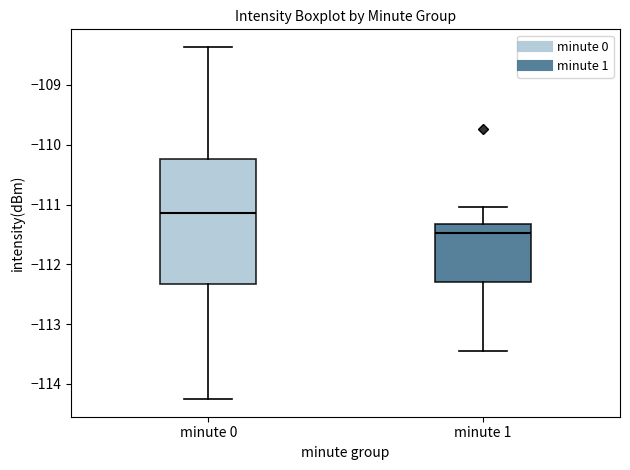

Reading left to right, transcribe this box plot: for each box, give where its median line is, the range the box spans, and where its two whiskers end, as read against the y-axis. The values are not printed on the chart, so give them approximately, as read against the axis.

minute 0: median -111.1, box -112.3 to -110.2, whiskers -114.3 to -108.4
minute 1: median -111.5, box -112.3 to -111.3, whiskers -113.5 to -111.0